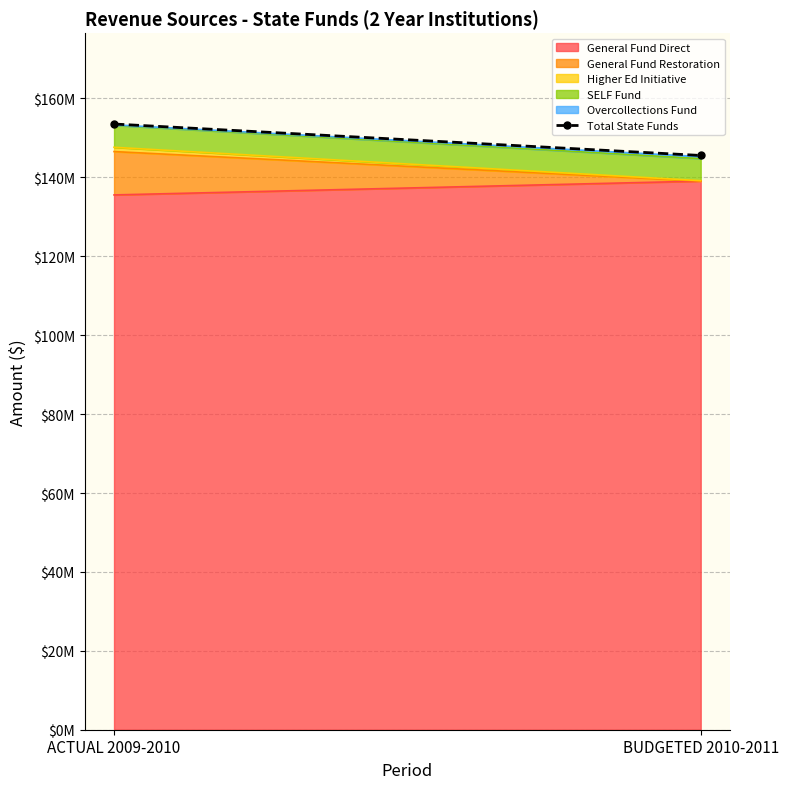

How many values are below 153525838?

1